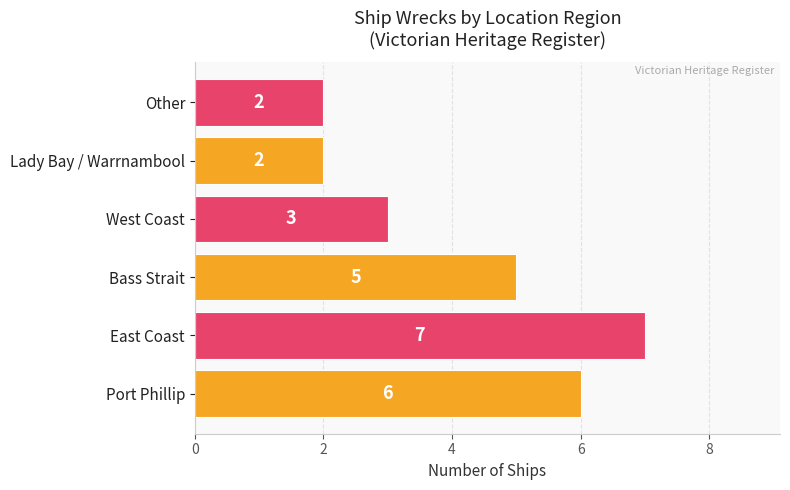

At which category does the chart reach its peak across all series?

East Coast